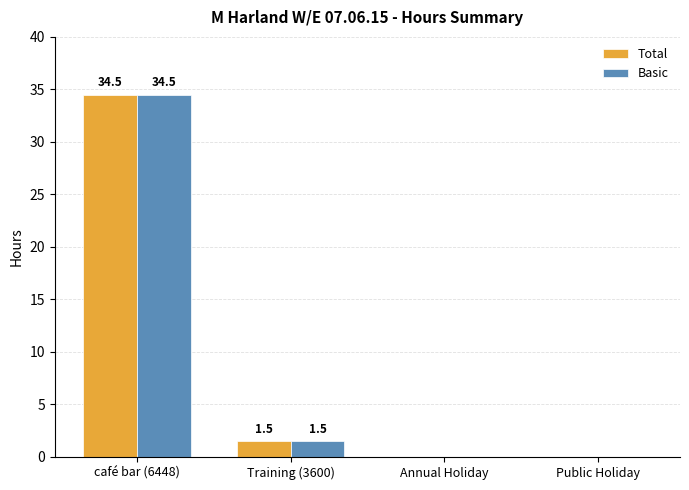

What is the maximum value for Total?

34.5